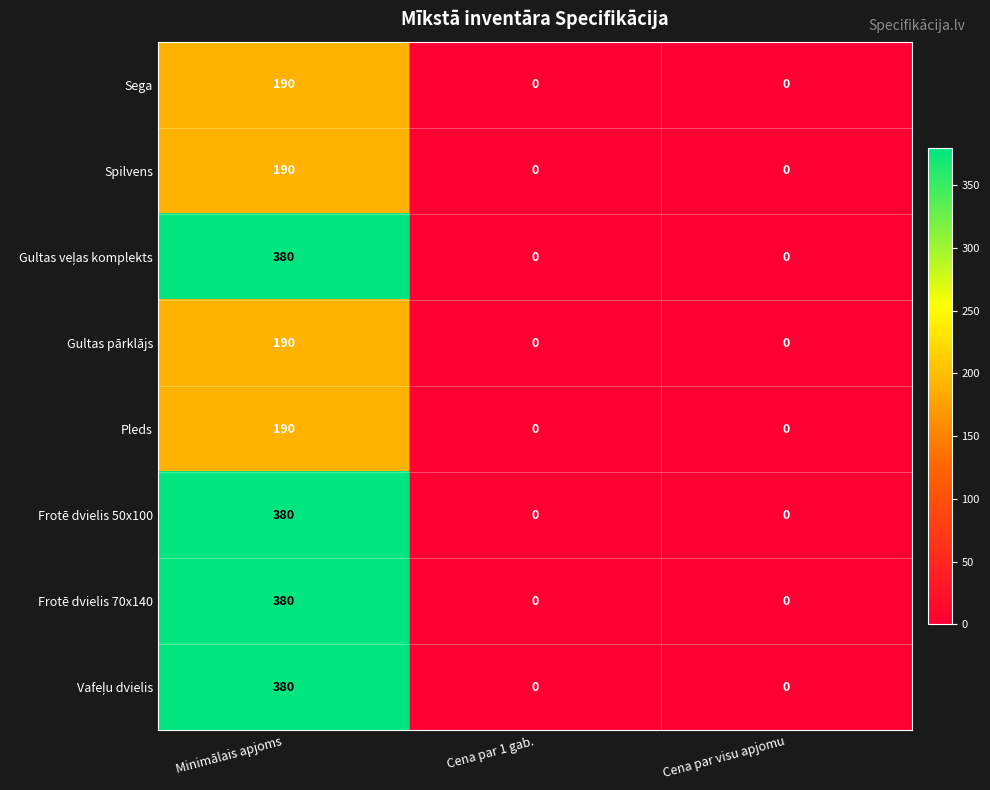

What is the sum of all Frotē dvielis 50x100 values?

380